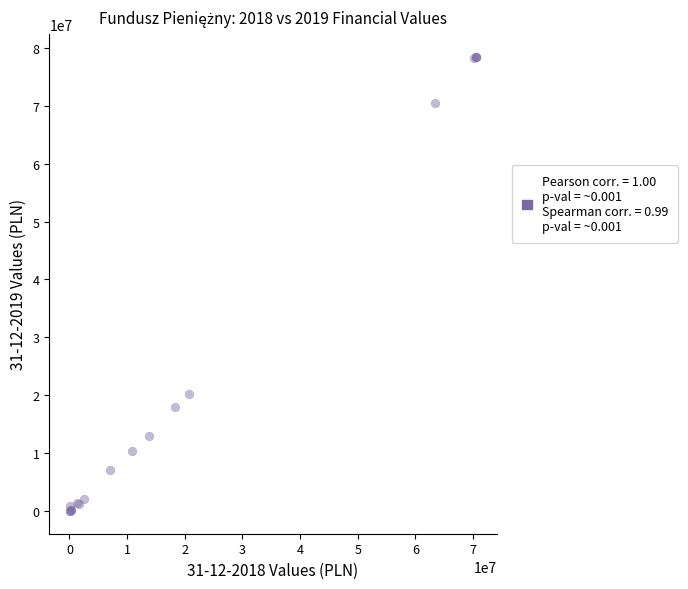

What Y value in the scatter plot is closest to 39248479?

20169527.2